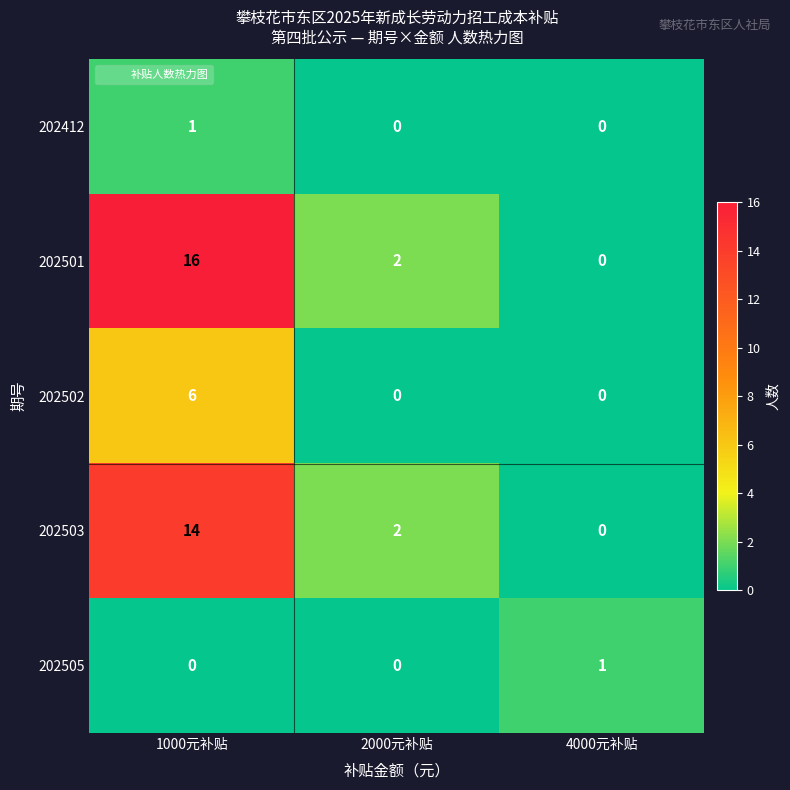

What is the sum of the 202501 values at 1000元补贴 and 4000元补贴?

16